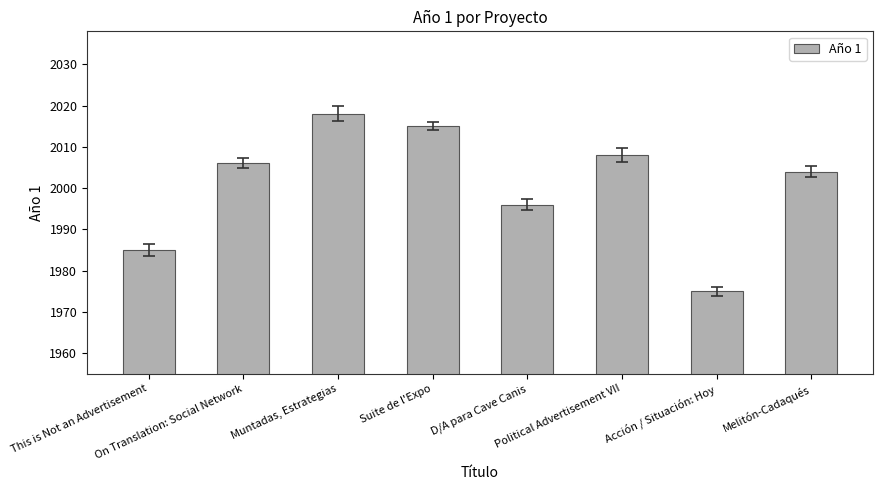

What is the value of the 2nd bar from the left?

2006